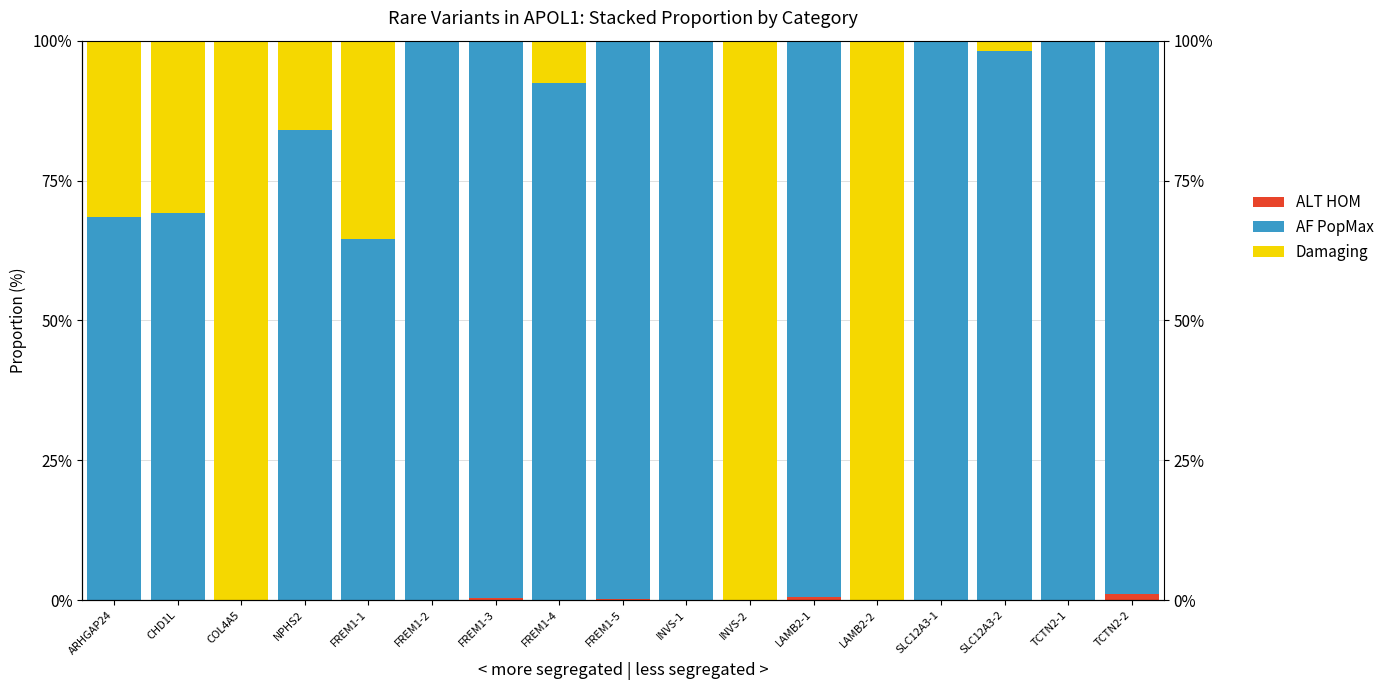

What is the label of the 15th bar from the left?

SLC12A3-2